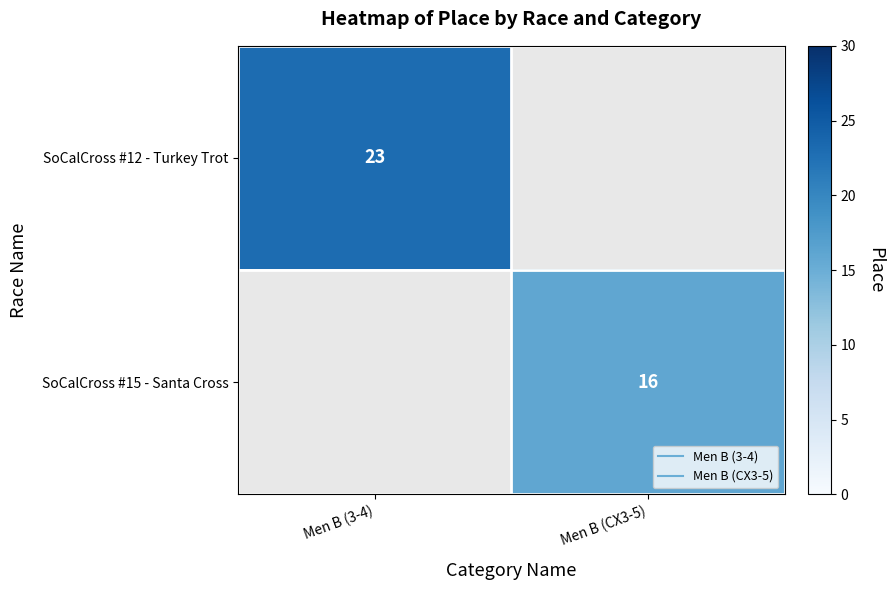

Which label corresponds to the smallest value in the chart?

Men B (CX3-5)